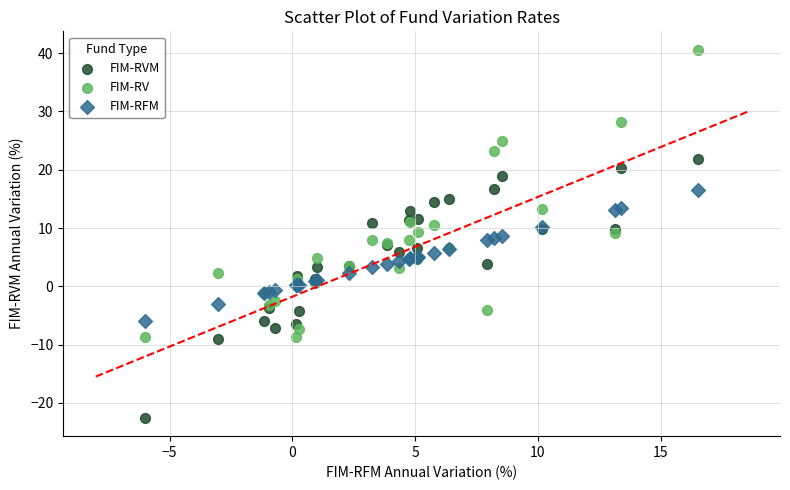

Which series contains the lowest Y value?

FIM-RVM